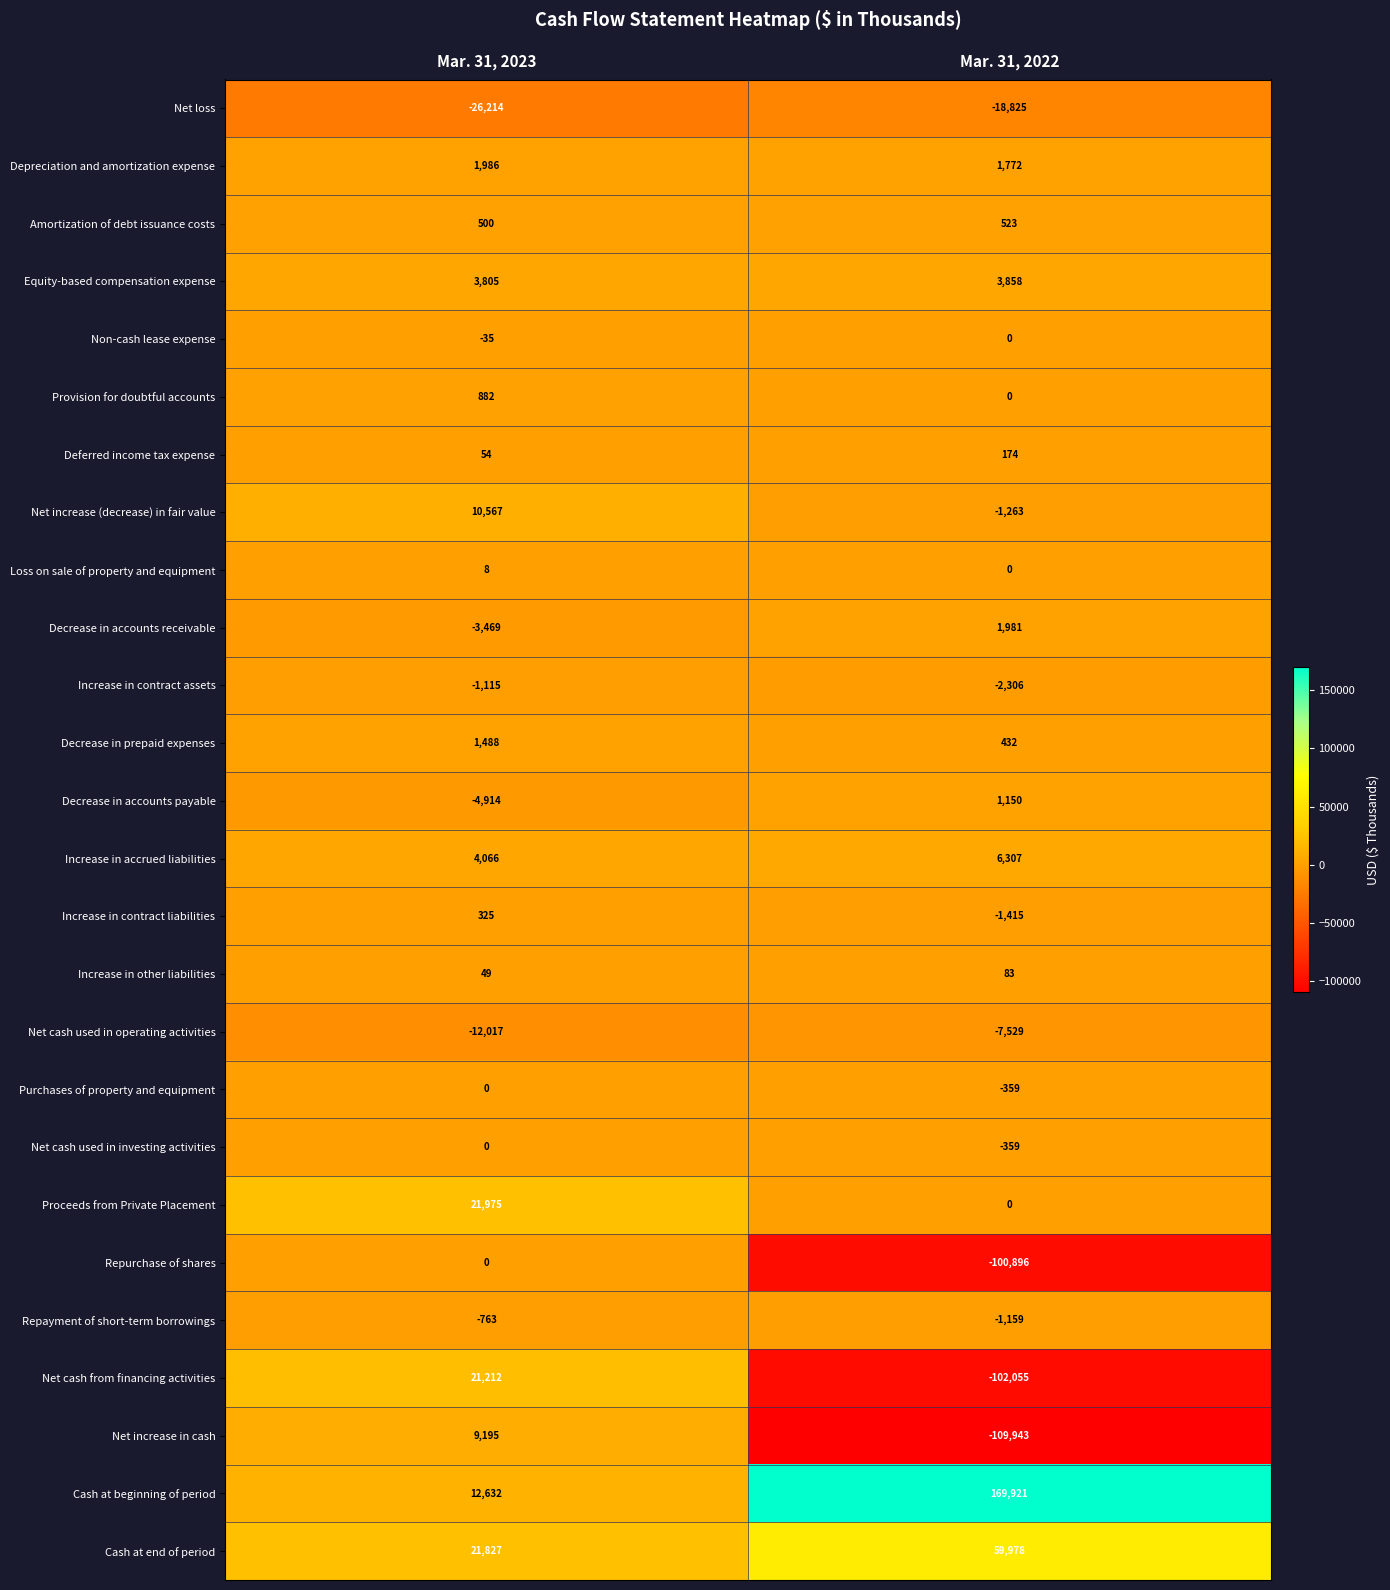

Is it true that Cash at beginning of period equals 169921 at Mar. 31, 2022?

True